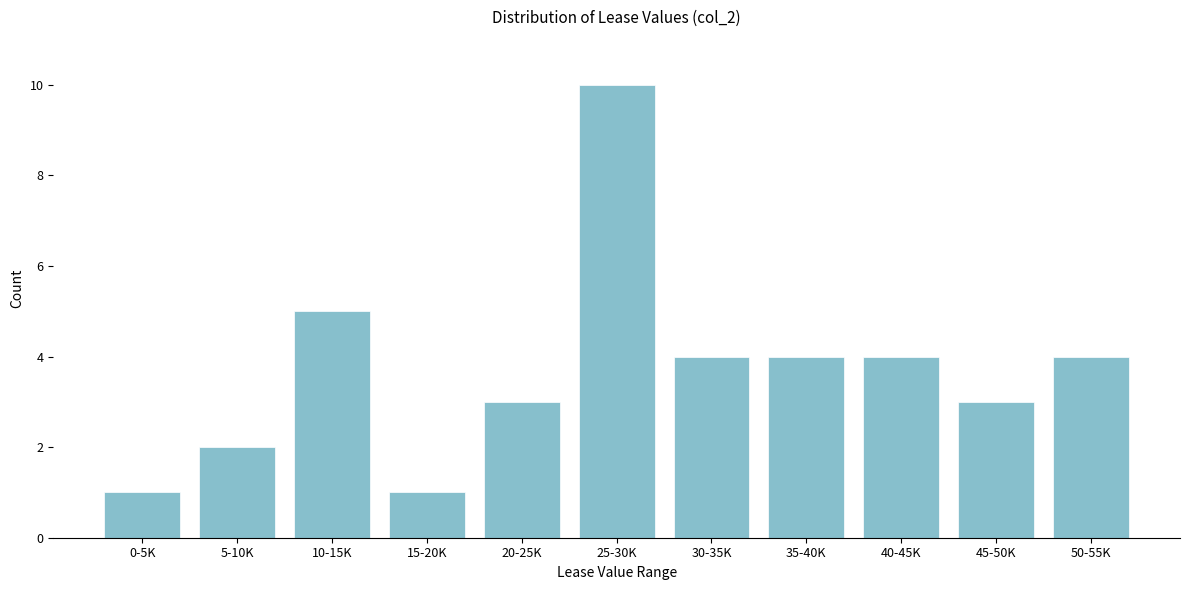

Reading right to left, list all the values displayed in this chart.

4	3	4	4	4	10	3	1	5	2	1